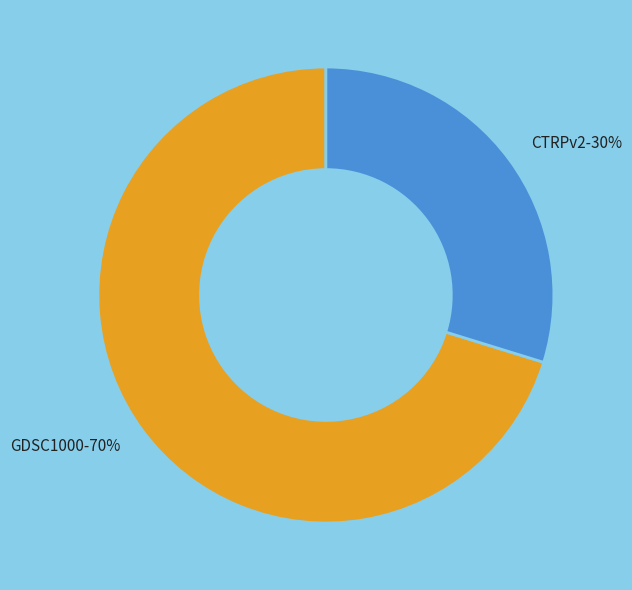

Combined, do CTRPv2 and GDSC1000 account for over 50%?

Yes